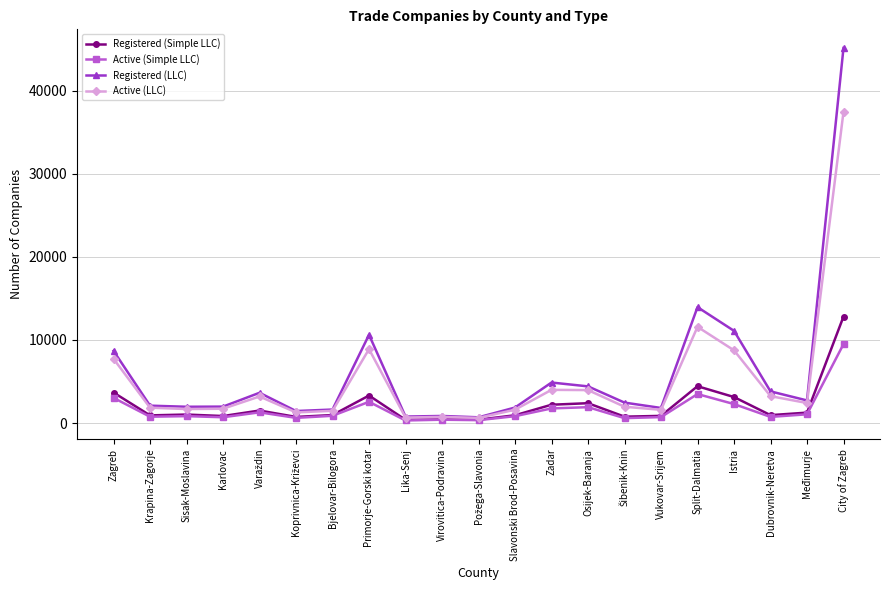

What is the lowest value of the Active (LLC) series?

631